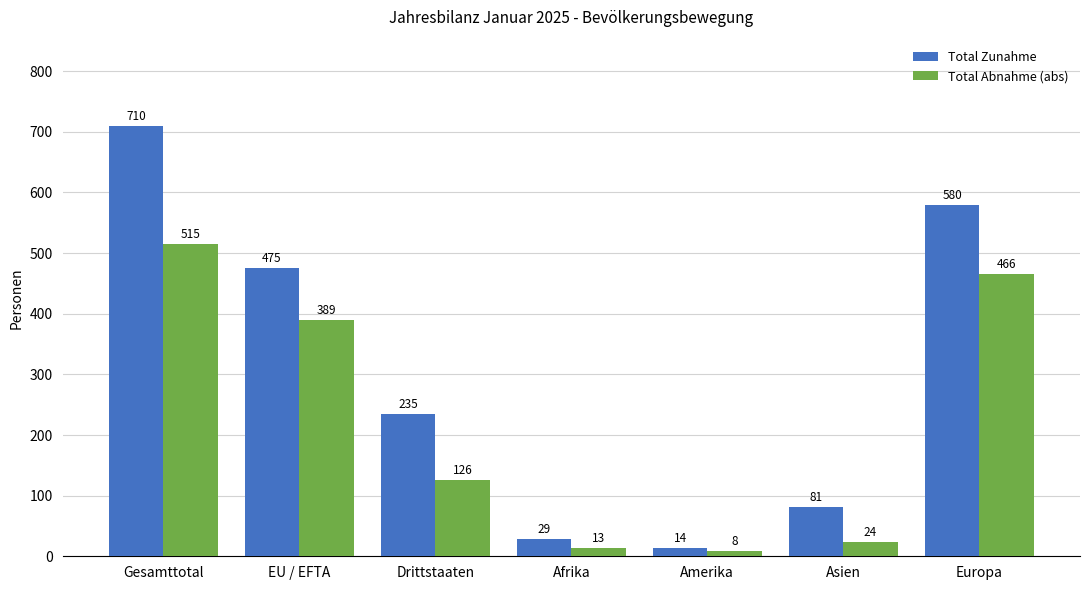

How many data points in Total Abnahme (abs) are less than 126?

3